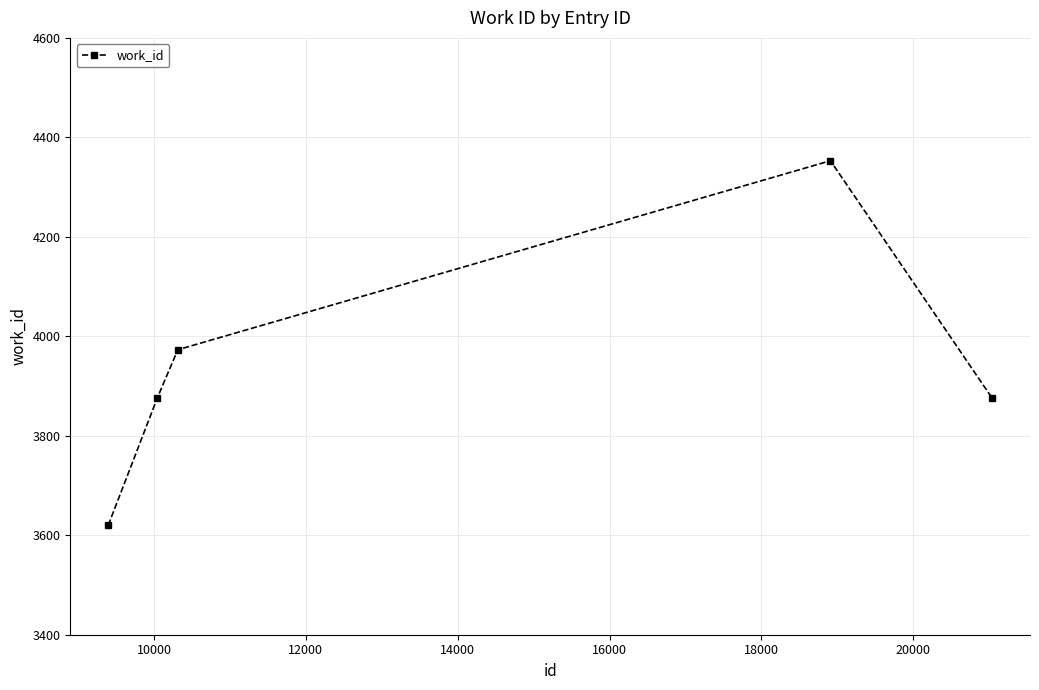

What is the maximum value shown in the chart?

4353